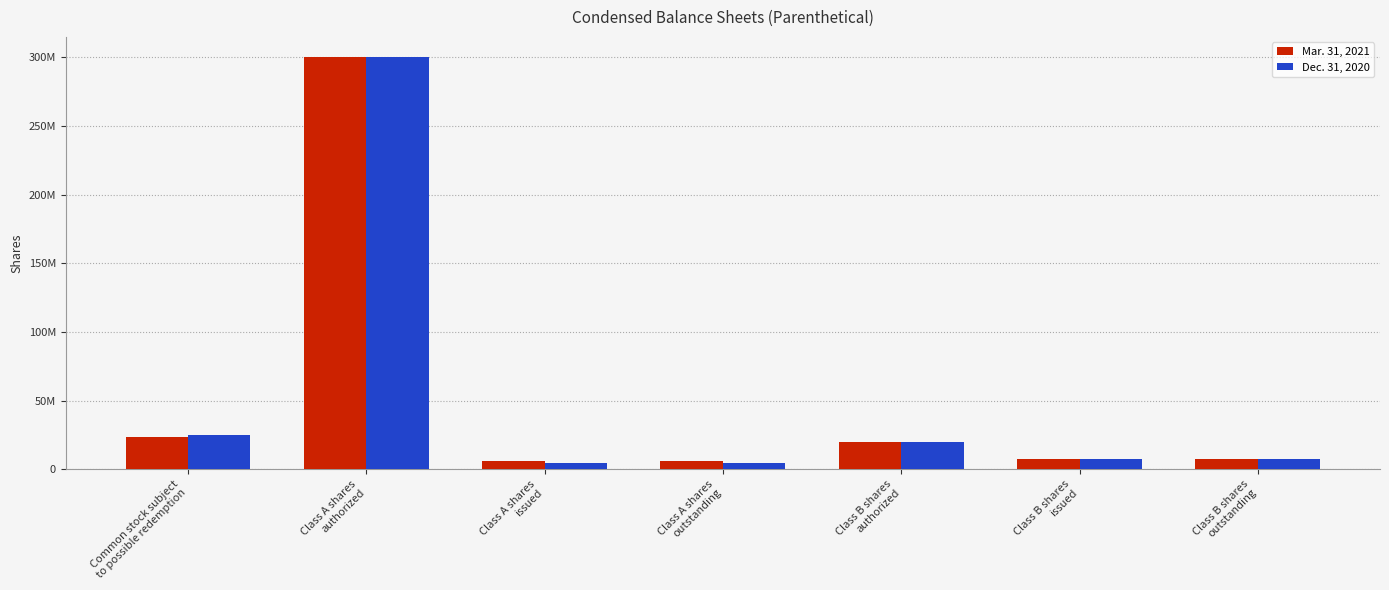

What are all the series names shown in the legend?

Mar. 31, 2021, Dec. 31, 2020